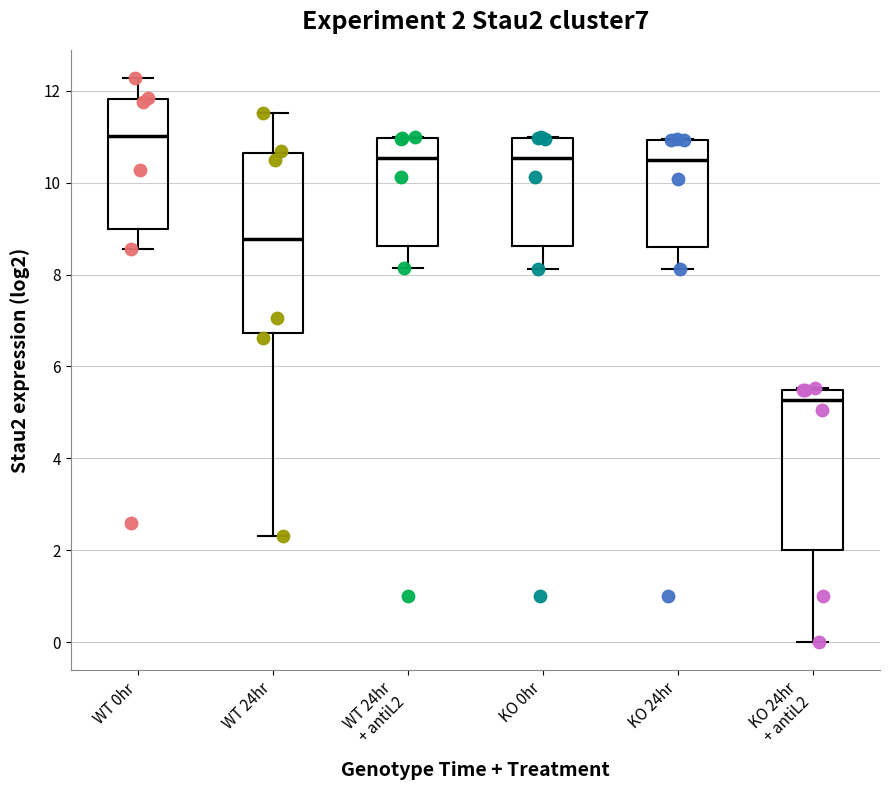

Which box is the tallest, from its lower edge to its upper edge?

WT 24hr